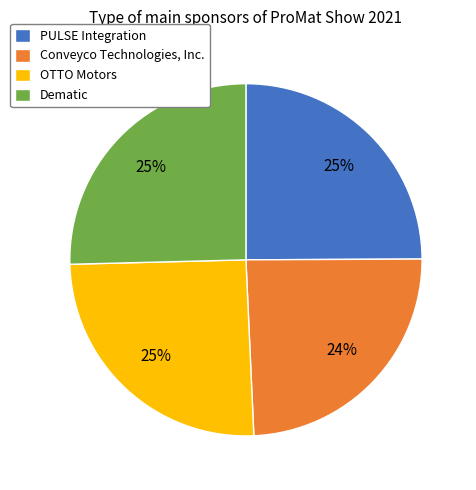

True or false: Dematic accounts for 13% of the total.

False